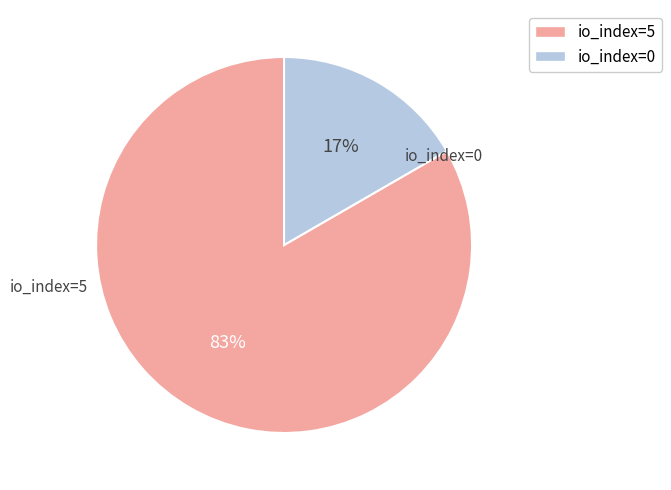

To the nearest percent, what is the combined percentage of io_index=5 and io_index=0?

100%